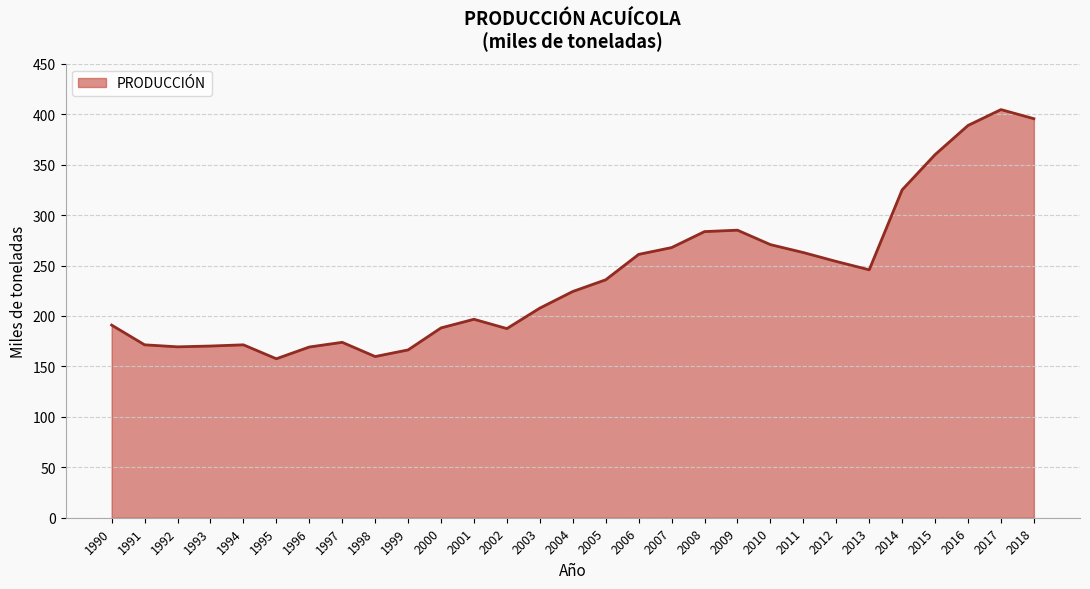

The value at 2016 is 388.8. True or false?

True